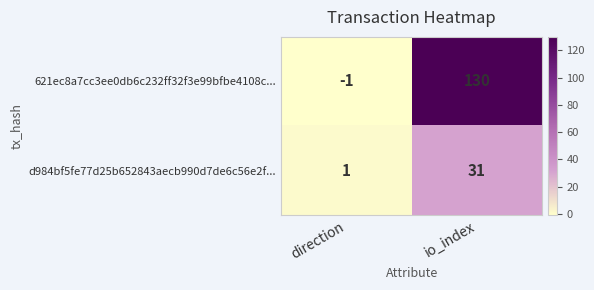

Read the d984bf5fe77d25b652843aecb990d7de6c56e2f... value at io_index.

31